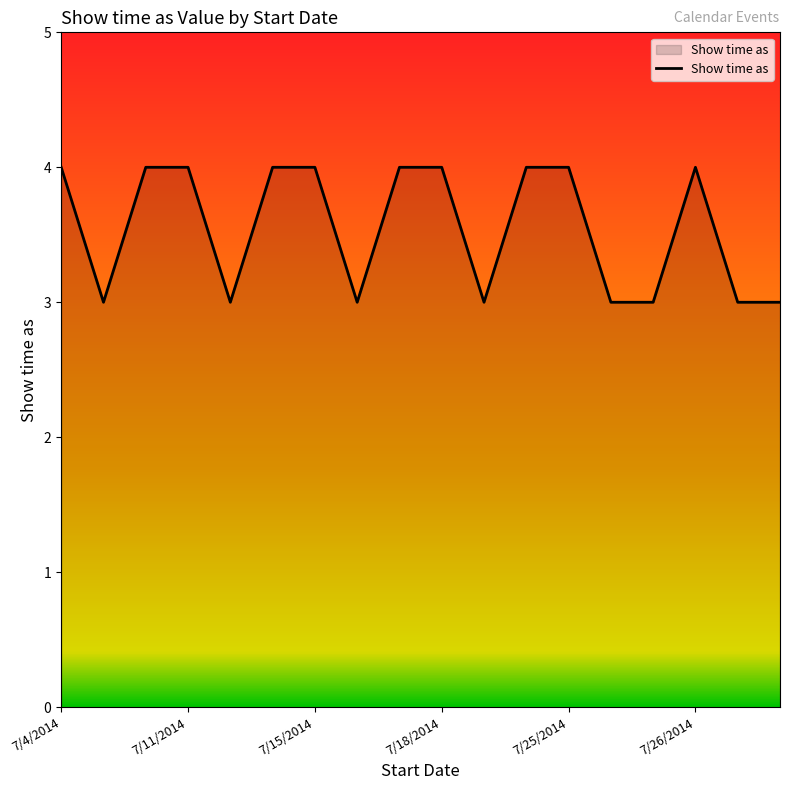

What is the smallest value displayed?

3